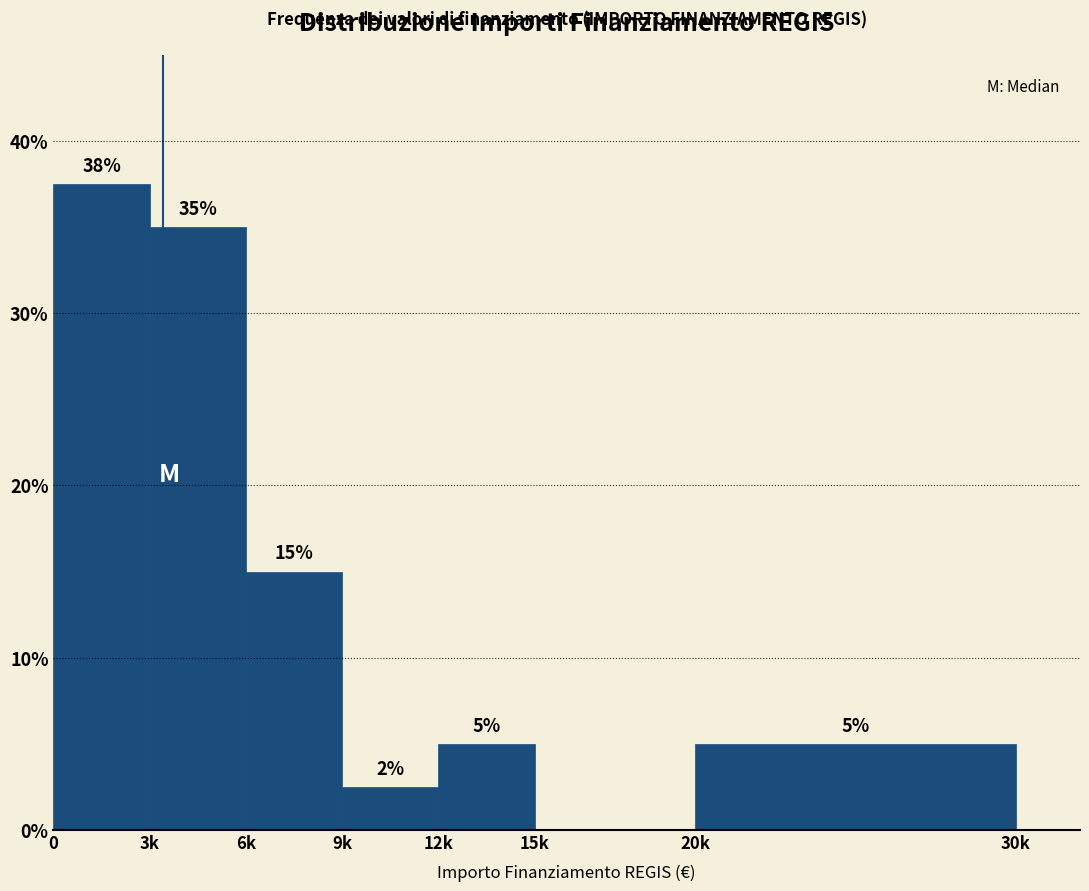

Where is the data nearest to the value 18?

6k